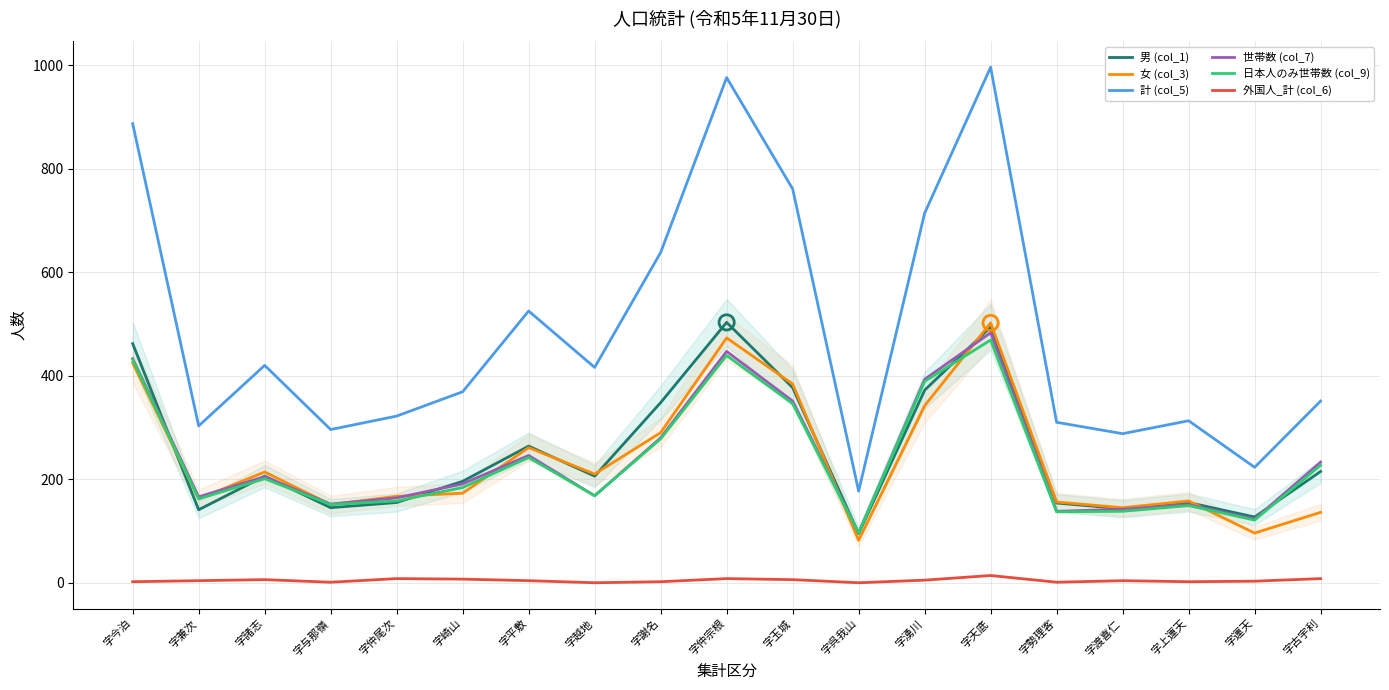

Which series contains the highest Y value?

計 (col_5)